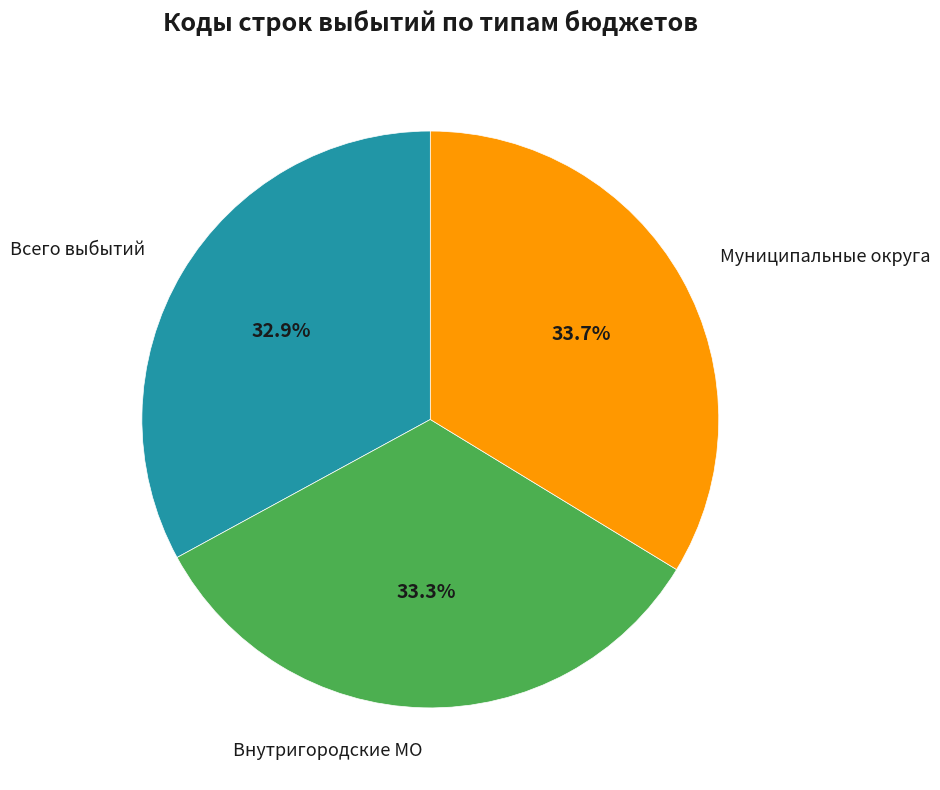

Is there any slice that represents more than half of the pie?

No